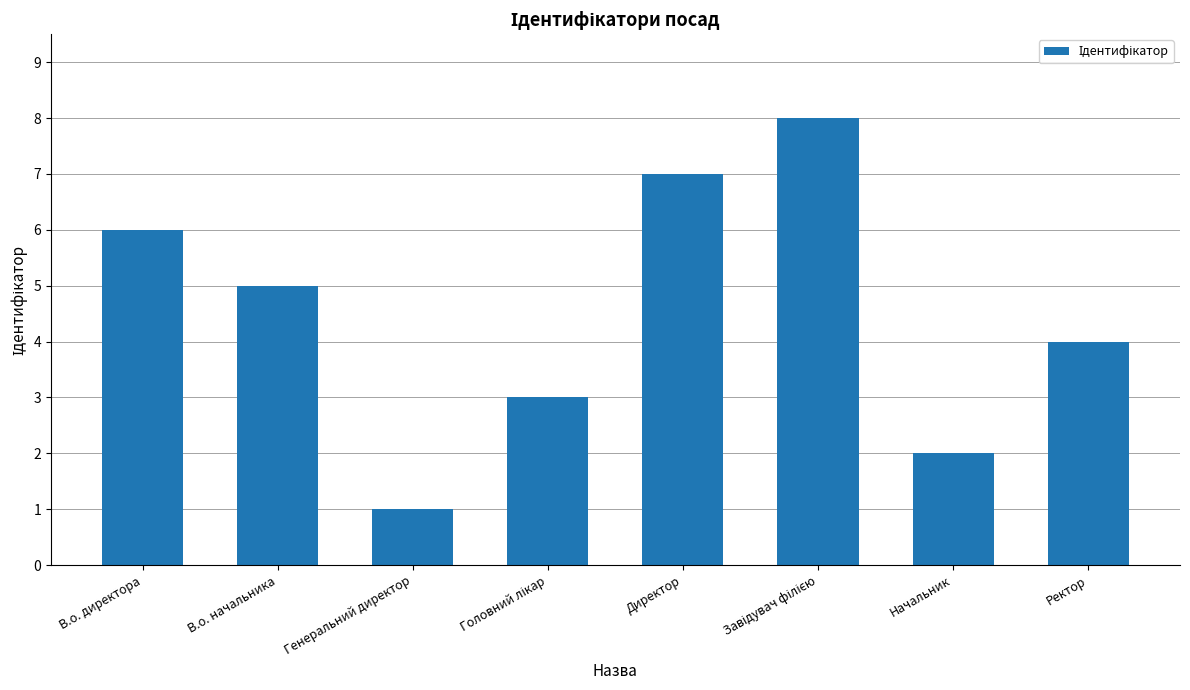

The chart shows a value of 7 at Директор. True or false?

True